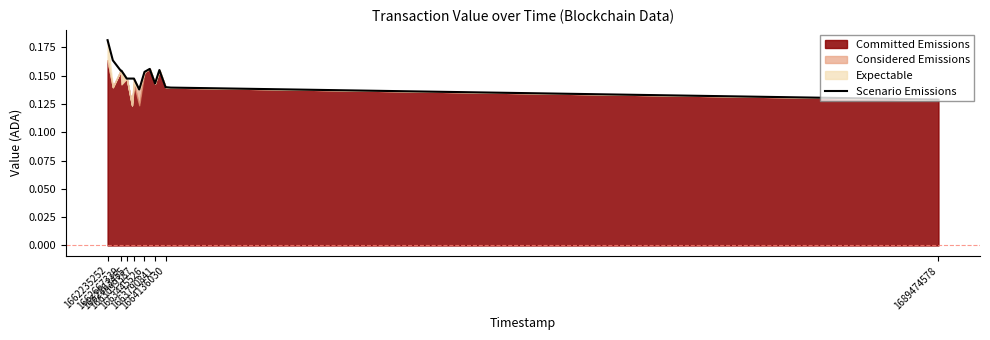

What is the difference between the maximum and minimum values?

0.1